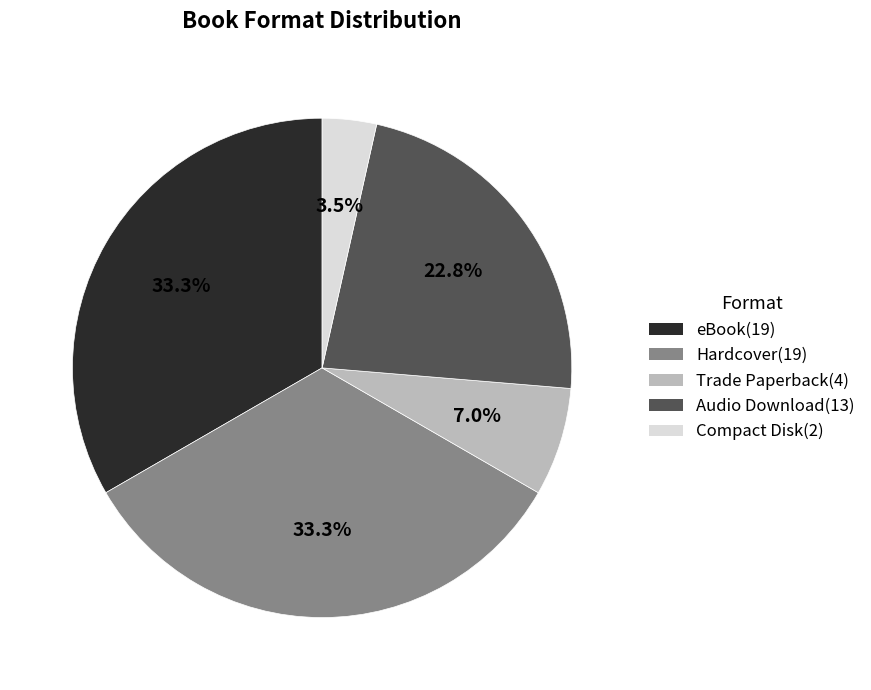

To the nearest percent, what is the difference between the largest and smallest slice percentages?

30%